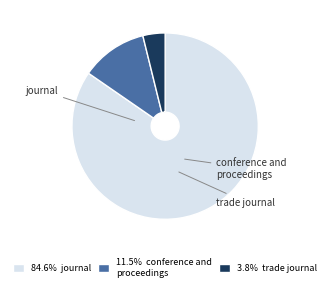

What is the ratio of the value at conference and proceedings to the value at journal?

0.1